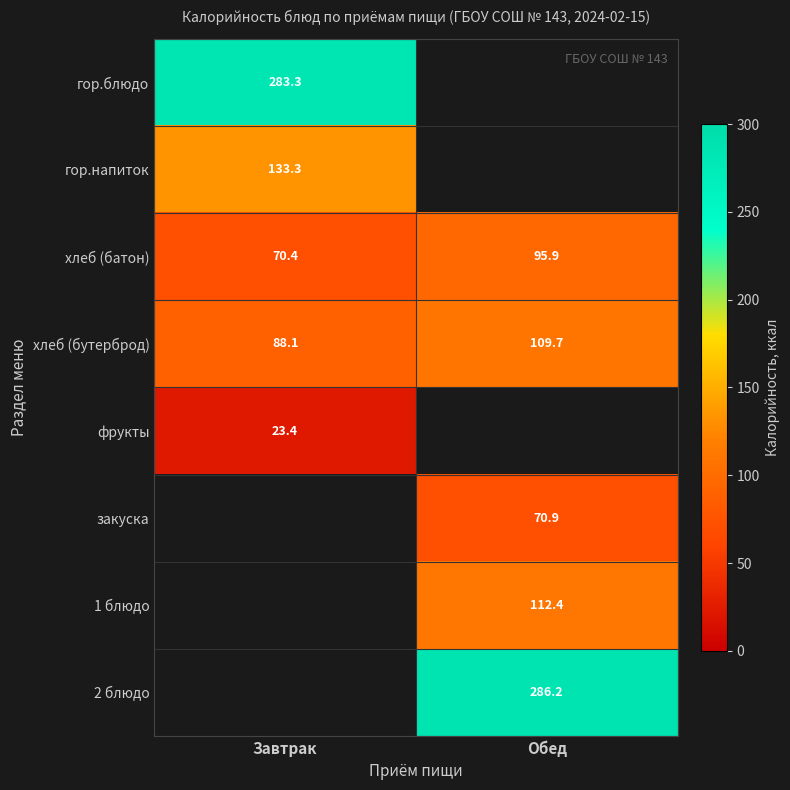

List the labels in order of хлеб (батон) value, largest first.

Обед, Завтрак